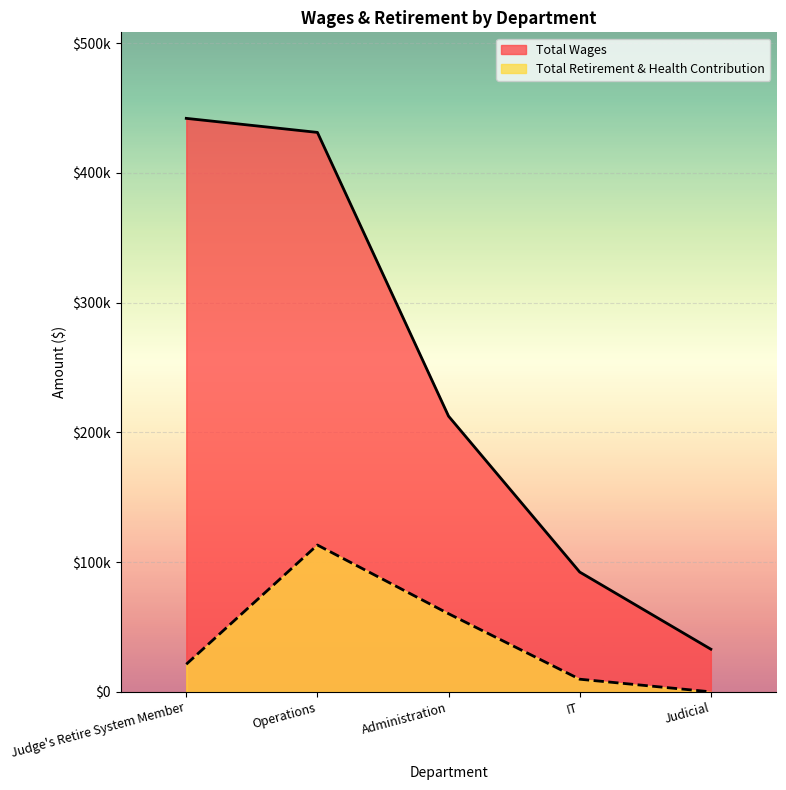

Read the Total Wages value at Administration.

212481